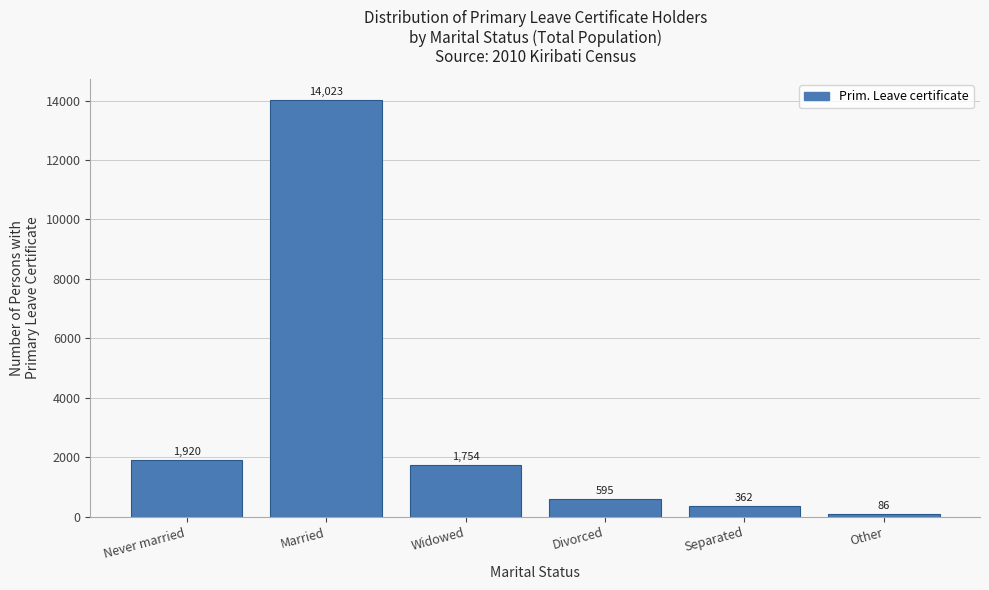

Reading left to right, list all the values displayed in this chart.

1920	14023	1754	595	362	86